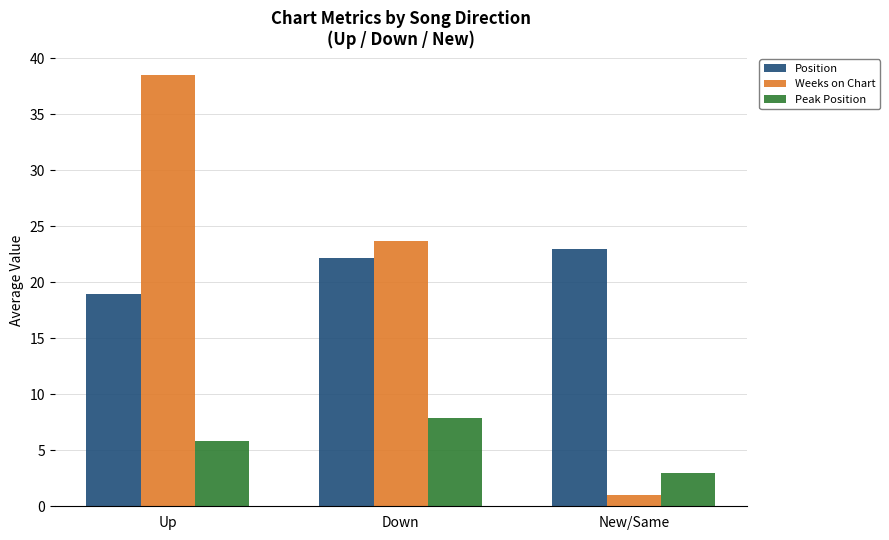

Rank the categories by Weeks on Chart value from lowest to highest.

New/Same, Down, Up